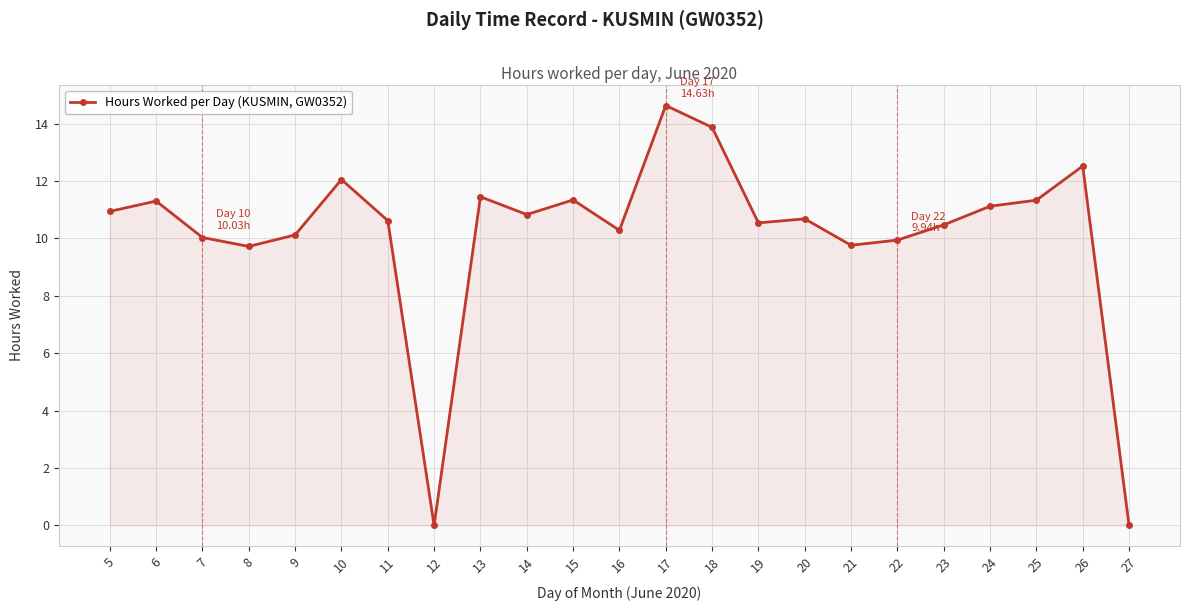

How many lines are shown in the chart?

1